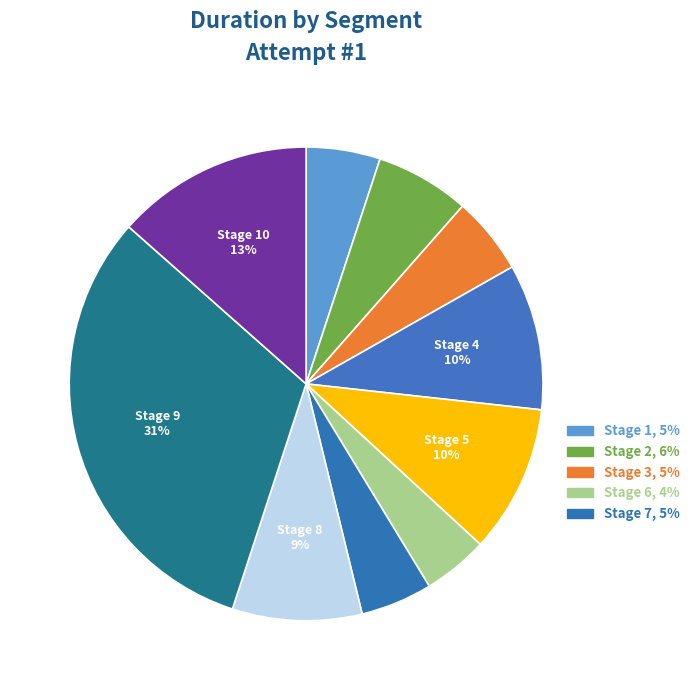

How many slices are in this pie chart?

10